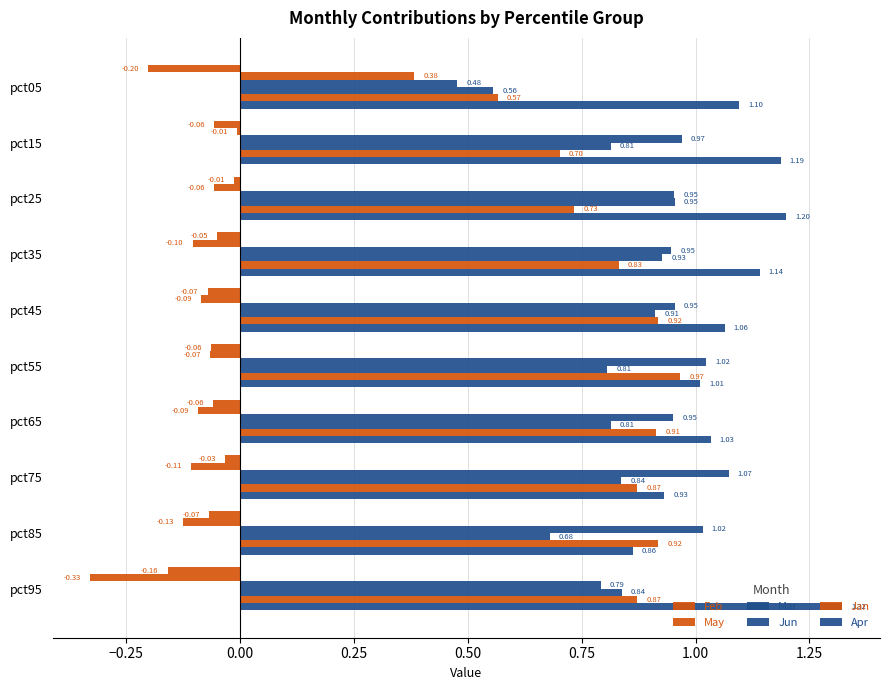

How many distinct data groups are displayed?

6